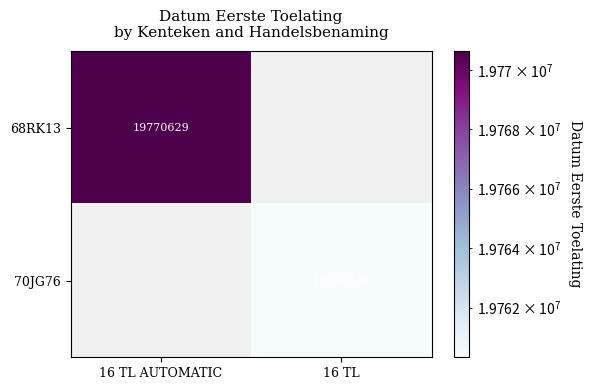

Is the value of 68RK13 at 16 TL AUTOMATIC greater than the value of 70JG76 at 16 TL?

Yes